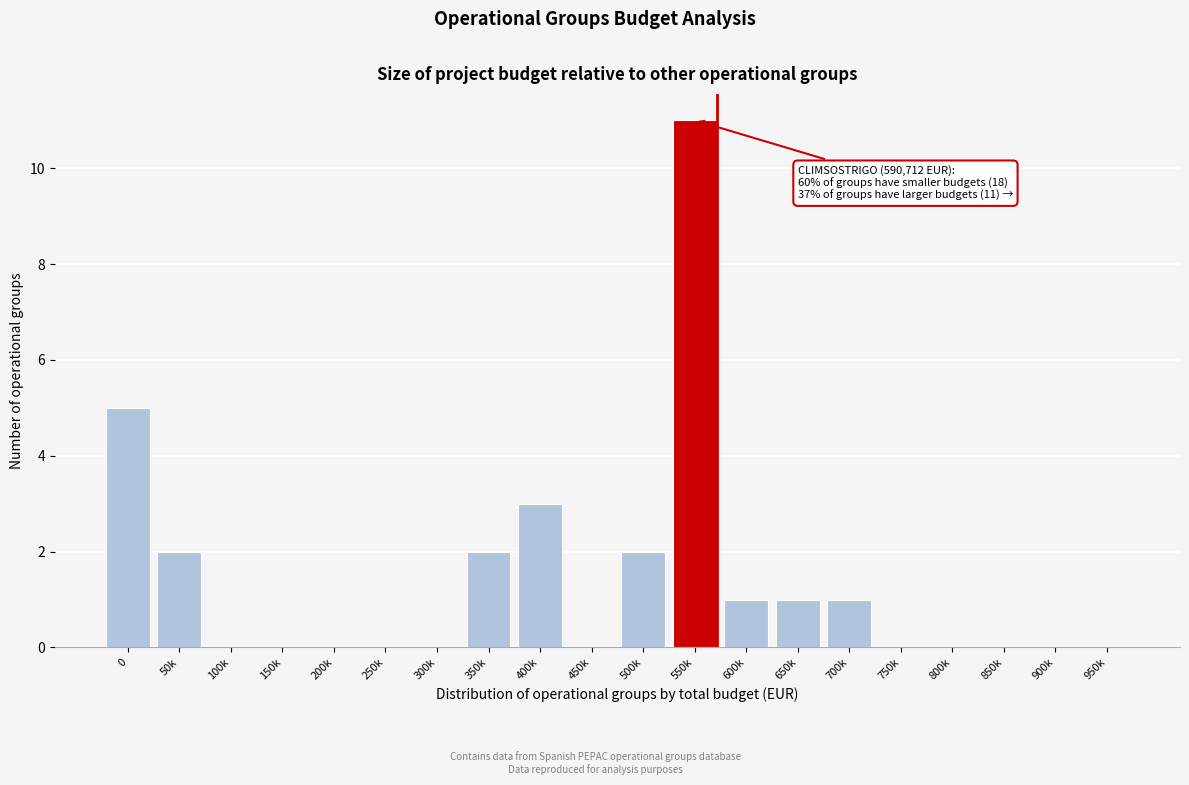

Reading right to left, what are all the values shown in this chart?

950k=0	900k=0	850k=0	800k=0	750k=0	700k=1	650k=1	600k=1	550k=11	500k=2	450k=0	400k=3	350k=2	300k=0	250k=0	200k=0	150k=0	100k=0	50k=2	0=5